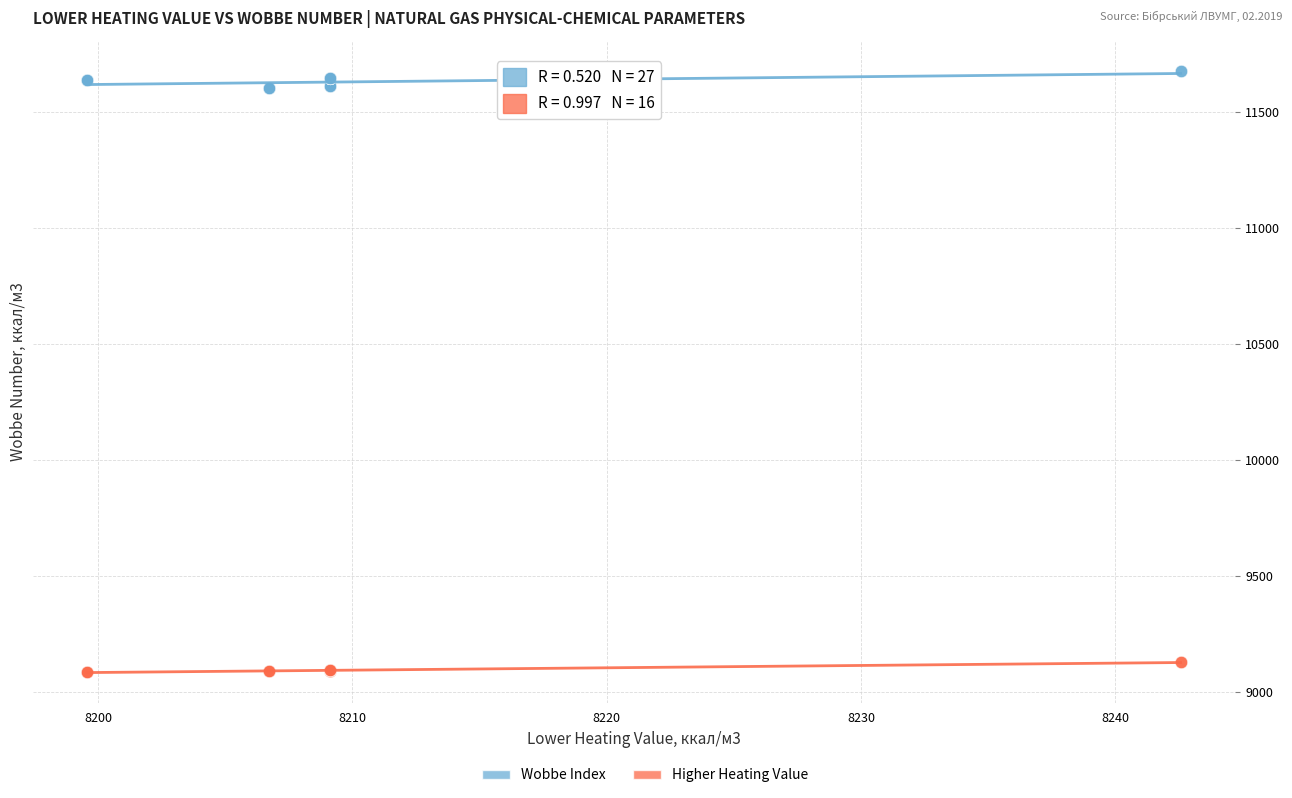

Which series contains the highest Y value?

Wobbe Index